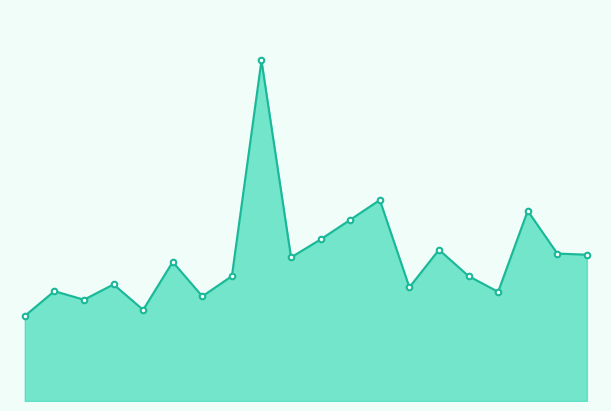

Does the chart have visible grid lines?

No